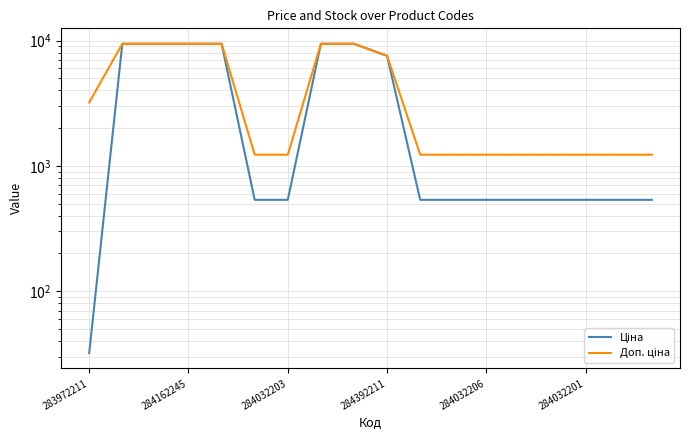

What is the average value of the Доп. ціна series?

4418.0